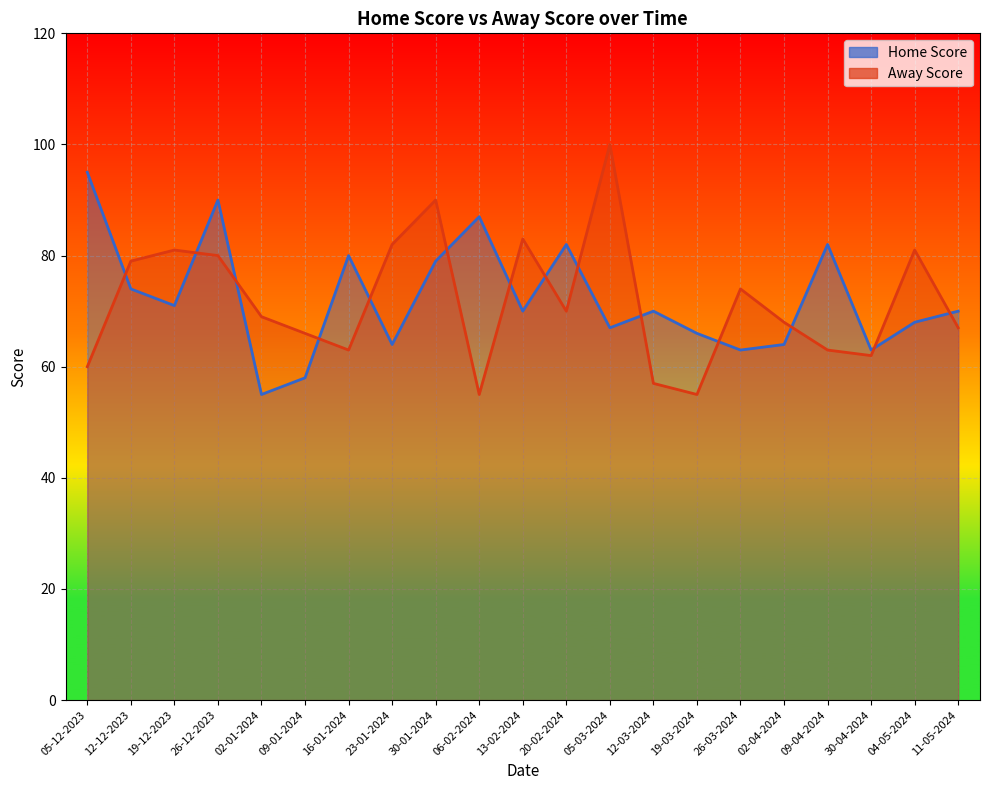

Which series changed the most between 23-01-2024 and 11-05-2024?

Away Score